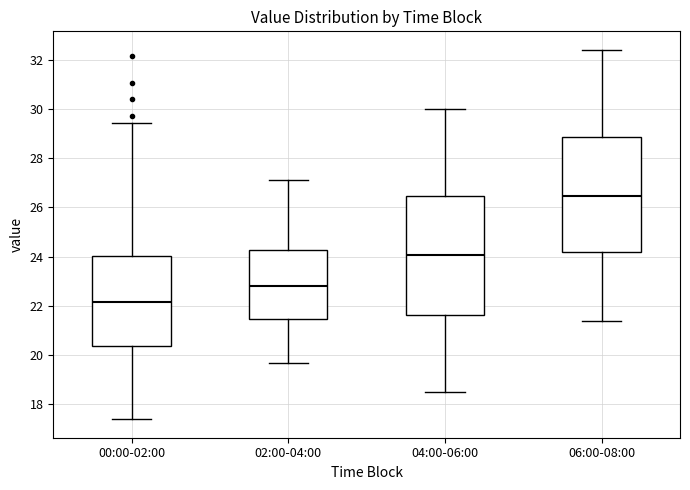

Where does the lower whisker of the box for 00:00-02:00 end on the y-axis? The values are not printed on the chart, so give them approximately, as read against the axis.

17.4